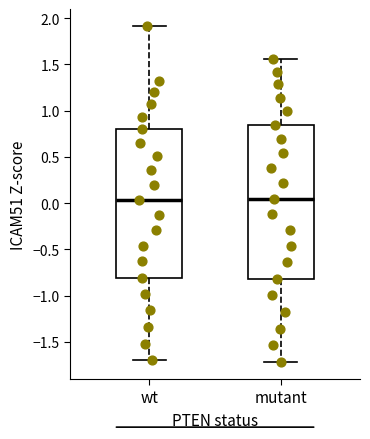

Comparing the boxes themselves (not the whiskers), which one is the tallest?

mutant